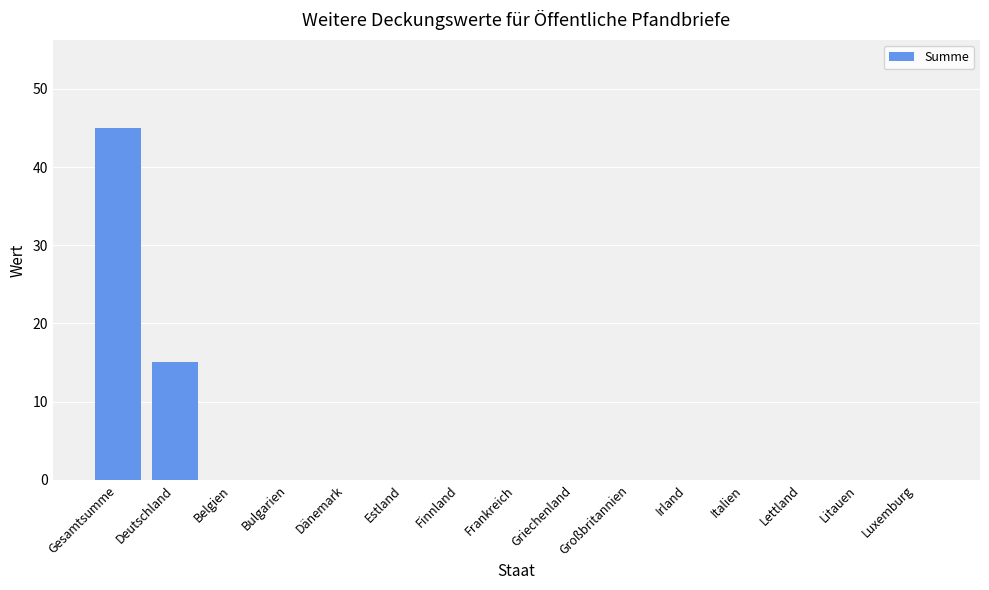

Are the bars horizontal?

No